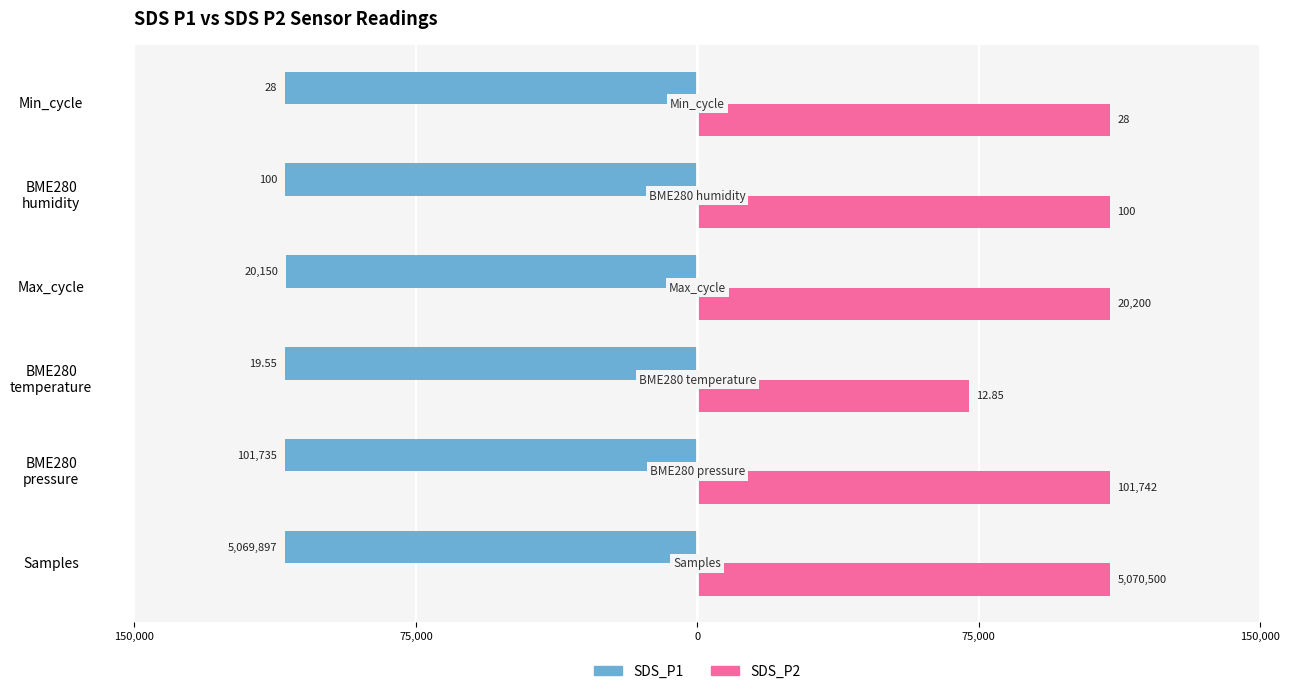

How many bars are there in each group?

2